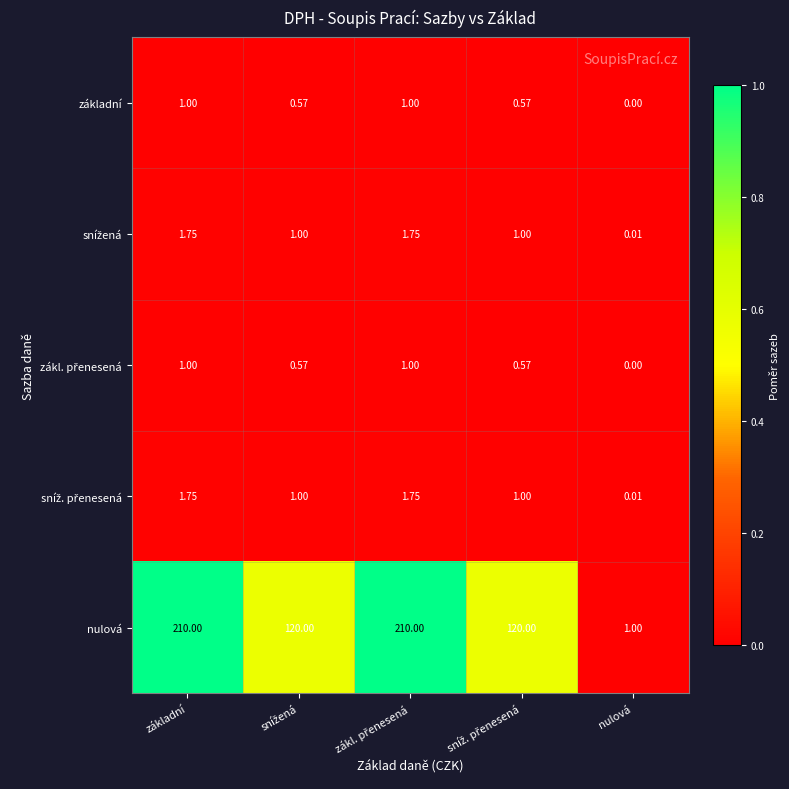

Which series has the largest total across all categories?

nulová